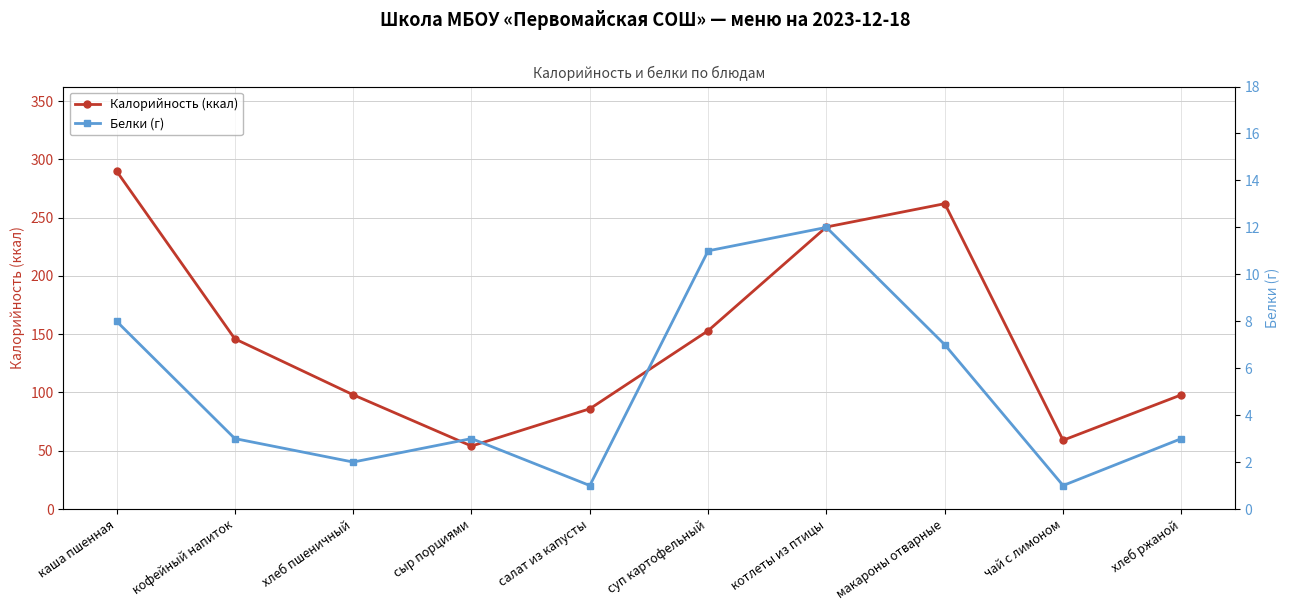

Reading right to left, transcribe all the data shown in this chart.

Калорийность (ккал): хлеб ржаной=98	чай с лимоном=59	макароны отварные=262	котлеты из птицы=242	суп картофельный=153	салат из капусты=86	сыр порциями=54	хлеб пшеничный=98	кофейный напиток=146	каша пшенная=290
Белки (г): хлеб ржаной=3	чай с лимоном=1	макароны отварные=7	котлеты из птицы=12	суп картофельный=11	салат из капусты=1	сыр порциями=3	хлеб пшеничный=2	кофейный напиток=3	каша пшенная=8